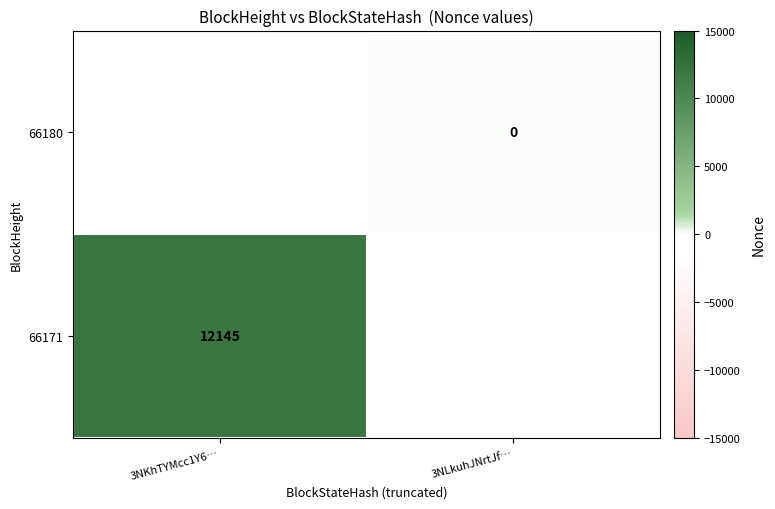

List the labels in order of 66180 value, smallest first.

3NKhTYMcc1Y6…, 3NLkuhJNrtJf…